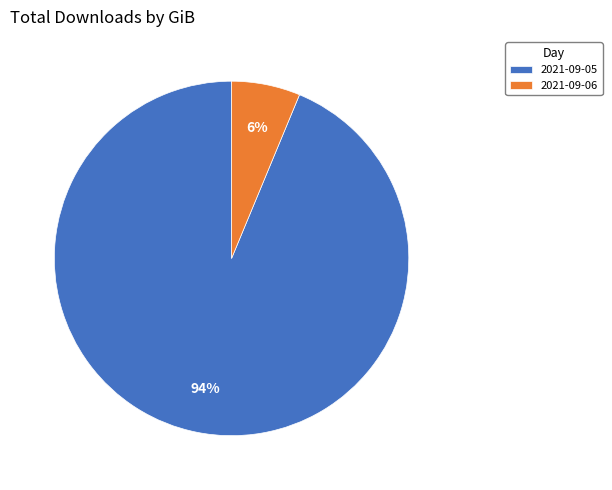

Is it true that 2021-09-05 is 99% of the pie?

False